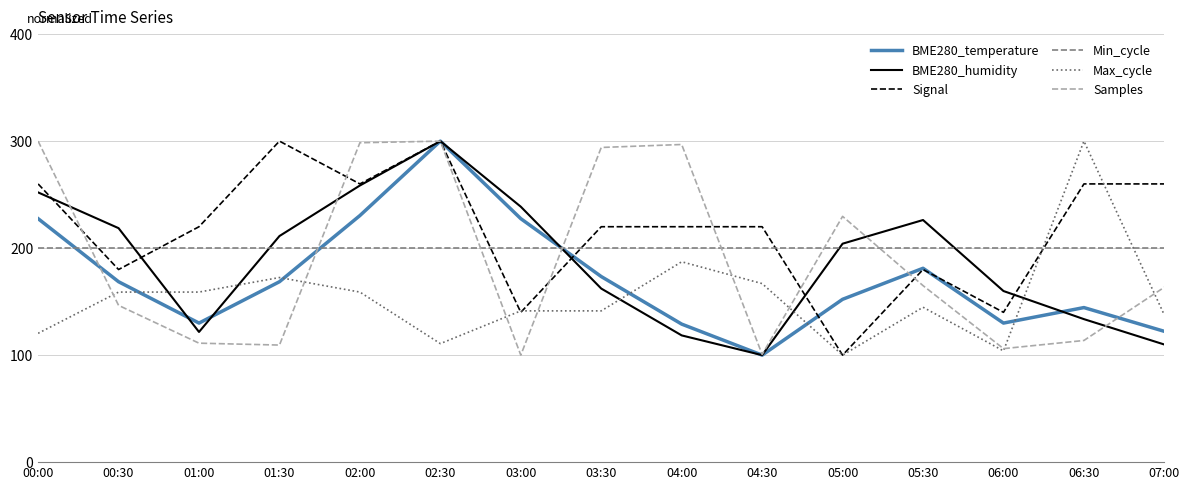

Is the value of BME280_humidity at 06:00 greater than the value of Min_cycle at 03:00?

No